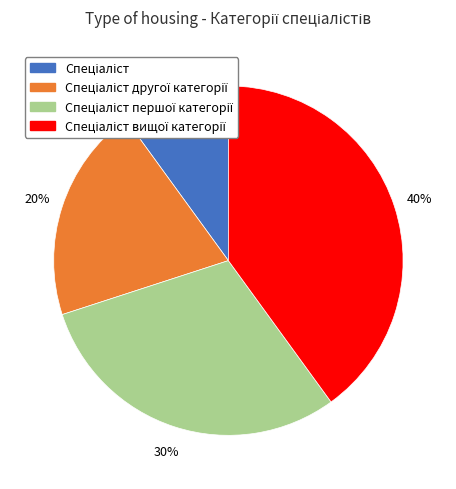

To the nearest percent, what is the average slice percentage?

25%